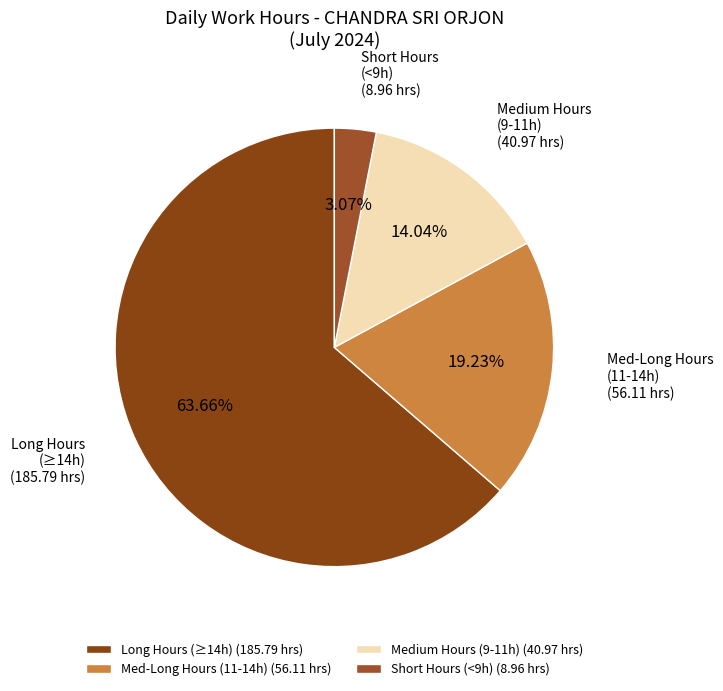

Which has a higher value, Med-Long Hours (11-14h) (56.11 hrs) or Long Hours (≥14h) (185.79 hrs)?

Long Hours (≥14h) (185.79 hrs)